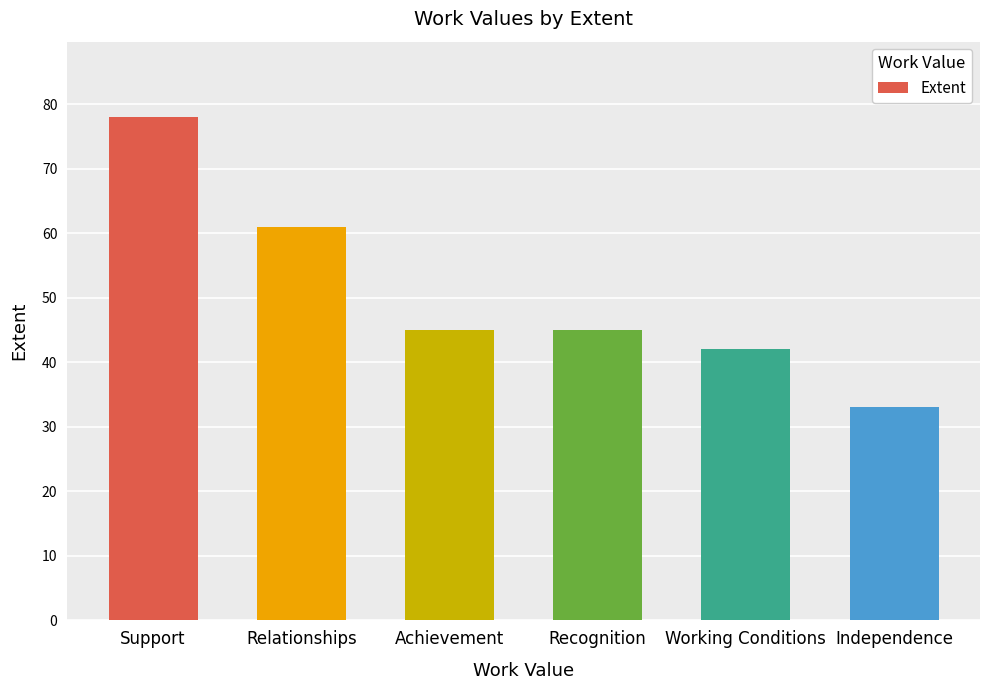

The chart shows a value of 24 at Recognition. True or false?

False